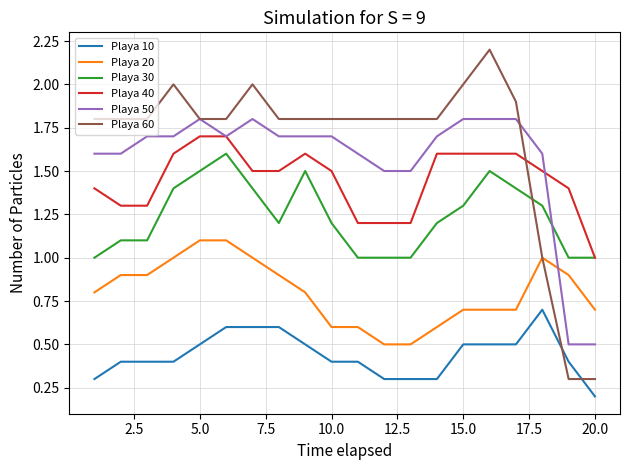

Which series has the largest range (max minus min)?

Playa 60